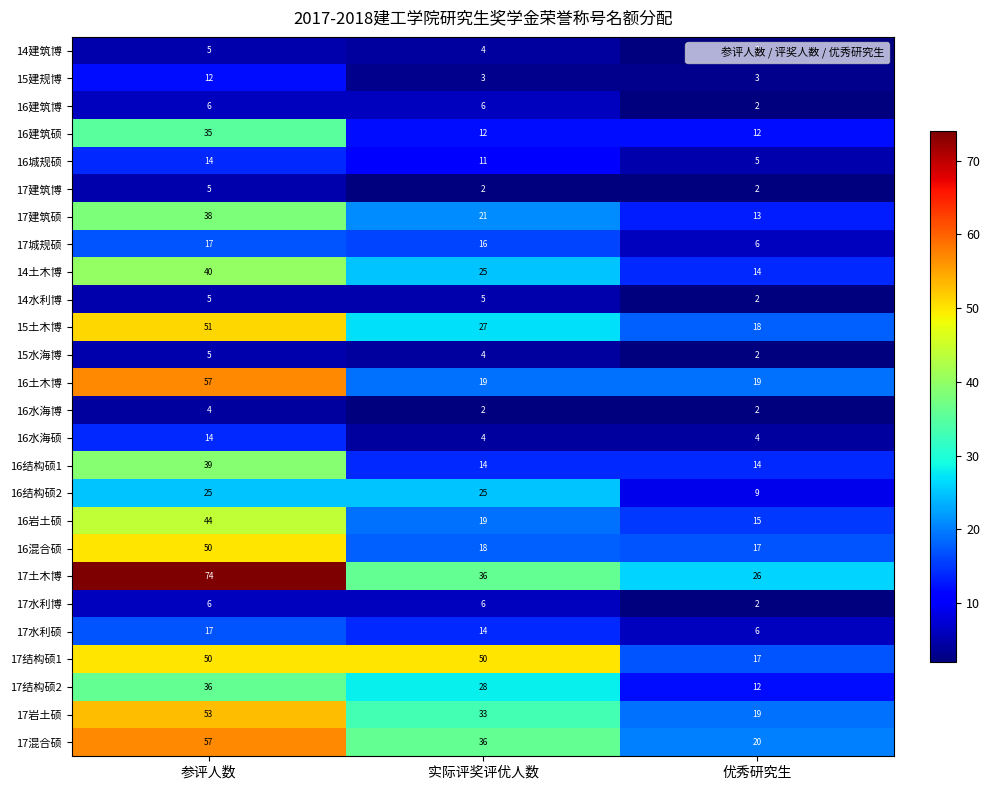

What is the sum of all 16混合硕 values?

85